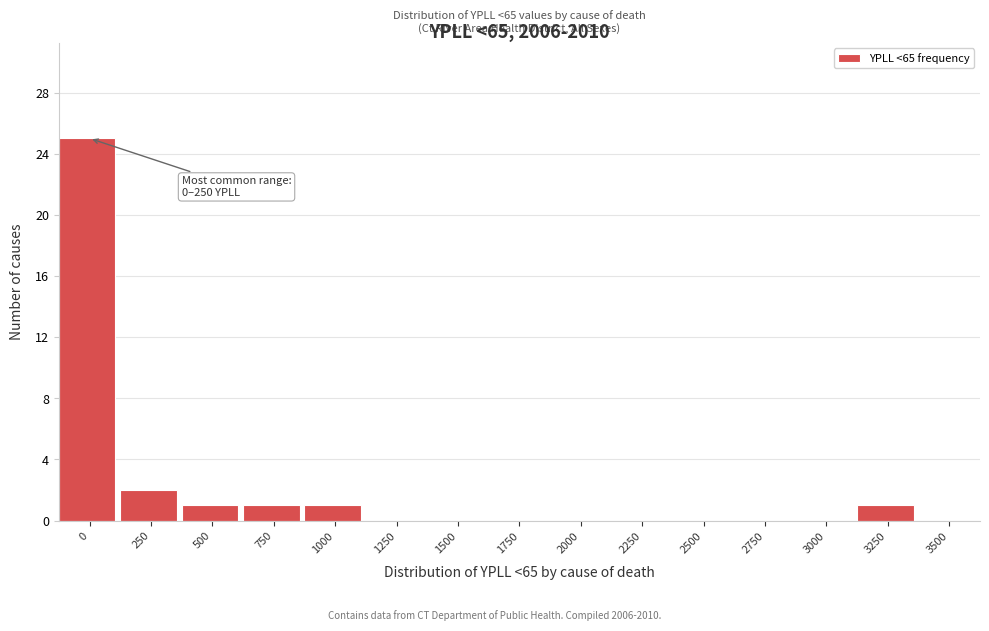

Reading left to right, what are all the values shown in this chart?

0=25	250=2	500=1	750=1	1000=1	1250=0	1500=0	1750=0	2000=0	2250=0	2500=0	2750=0	3000=0	3250=1	3500=0